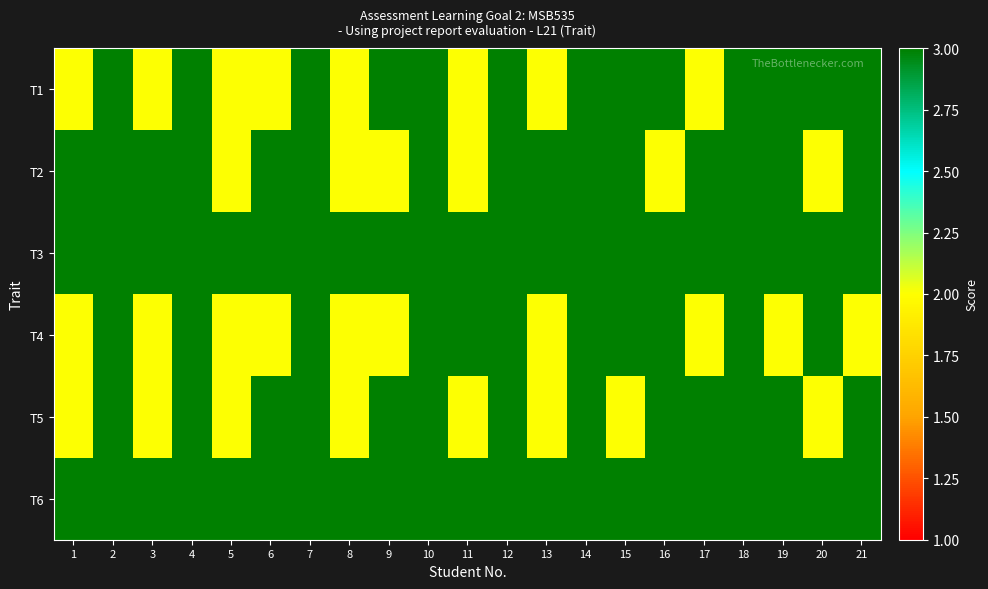

Reading left to right, list all the values displayed in this chart.

T1: 1=2	2=3	3=2	4=3	5=2	6=2	7=3	8=2	9=3	10=3	11=2	12=3	13=2	14=3	15=3	16=3	17=2	18=3	19=3	20=3	21=3
T2: 1=3	2=3	3=3	4=3	5=2	6=3	7=3	8=2	9=2	10=3	11=2	12=3	13=3	14=3	15=3	16=2	17=3	18=3	19=3	20=2	21=3
T3: 1=3	2=3	3=3	4=3	5=3	6=3	7=3	8=3	9=3	10=3	11=3	12=3	13=3	14=3	15=3	16=3	17=3	18=3	19=3	20=3	21=3
T4: 1=2	2=3	3=2	4=3	5=2	6=2	7=3	8=2	9=2	10=3	11=3	12=3	13=2	14=3	15=3	16=3	17=2	18=3	19=2	20=3	21=2
T5: 1=2	2=3	3=2	4=3	5=2	6=3	7=3	8=2	9=3	10=3	11=2	12=3	13=2	14=3	15=2	16=3	17=3	18=3	19=3	20=2	21=3
T6: 1=3	2=3	3=3	4=3	5=3	6=3	7=3	8=3	9=3	10=3	11=3	12=3	13=3	14=3	15=3	16=3	17=3	18=3	19=3	20=3	21=3